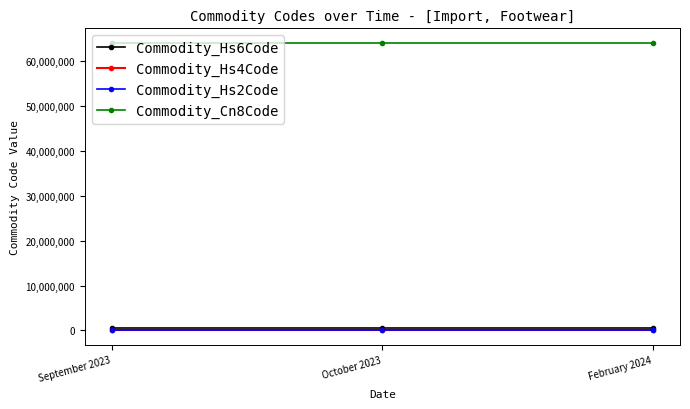

How many lines are shown in the chart?

4